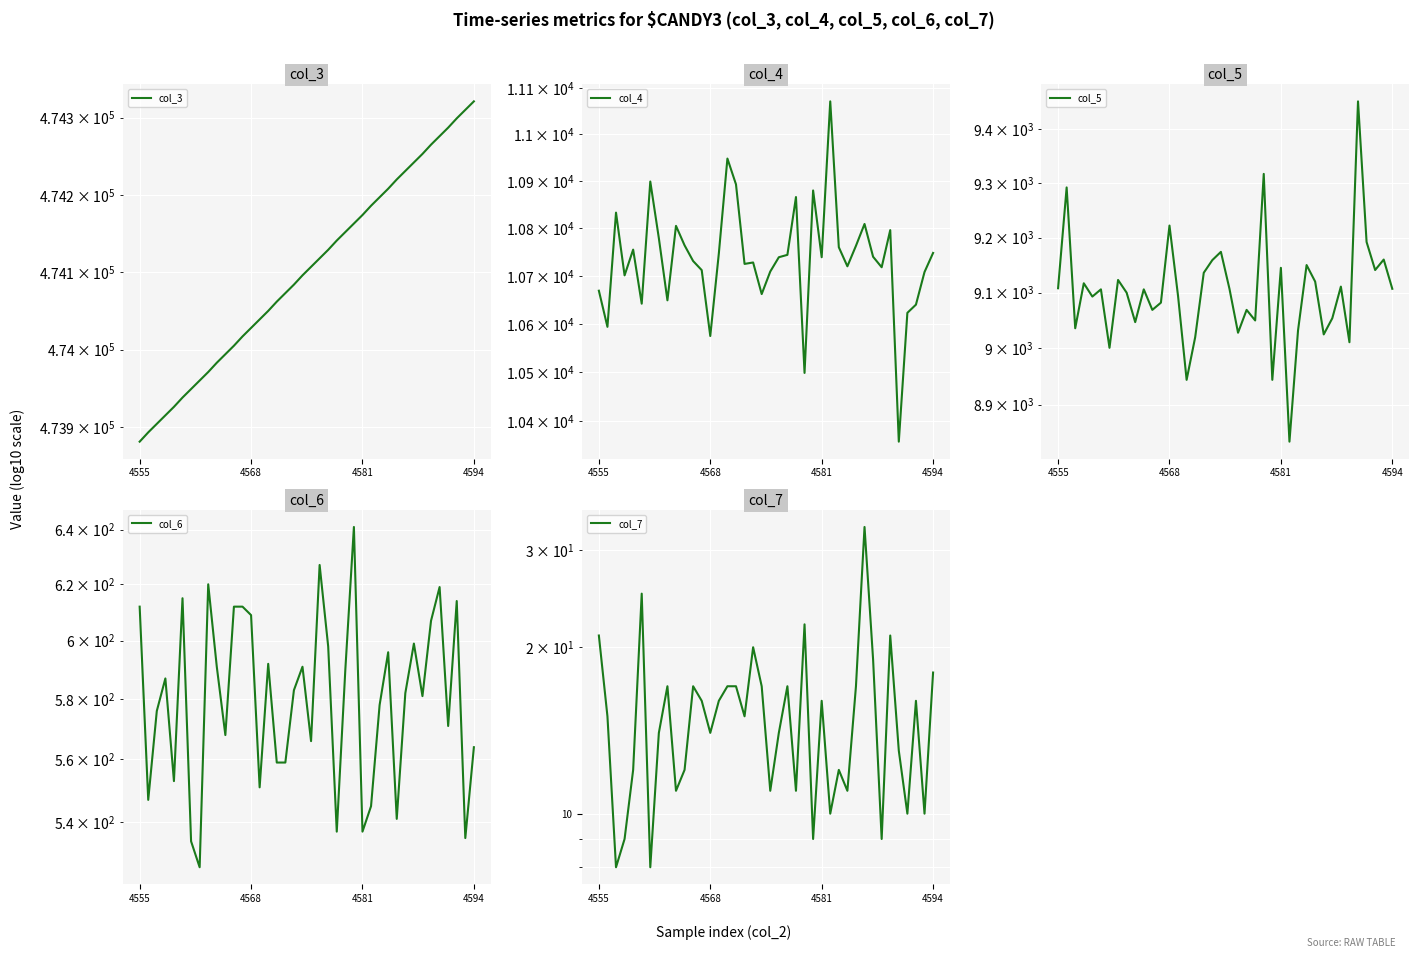

Reading left to right, list all the values displayed in this chart.

col_3: 473881	473893	473904	473915	473926	473938	473949	473960	473971	473983	473994	474005	474017	474028	474039	474050	474062	474073	474084	474096	474107	474118	474129	474141	474152	474163	474174	474186	474197	474208	474220	474231	474242	474253	474265	474276	474287	474299	474310	474321
col_4: 10669	10594	10833	10701	10755	10642	10899	10779	10649	10805	10764	10731	10712	10575	10747	10948	10893	10725	10728	10662	10709	10739	10744	10866	10499	10880	10739	11071	10760	10720	10763	10809	10740	10718	10796	10359	10623	10640	10708	10748
col_5: 9108	9292	9036	9117	9093	9106	9001	9123	9100	9047	9106	9069	9082	9222	9094	8944	9020	9136	9159	9174	9107	9028	9069	9050	9317	8944	9145	8835	9032	9150	9120	9025	9054	9111	9011	9452	9192	9141	9160	9107
col_6: 612	547	576	587	553	615	534	526	620	591	568	612	612	609	551	592	559	559	583	591	566	627	598	537	590	641	537	545	578	596	541	582	599	581	607	619	571	614	535	564
col_7: 21	15	8	9	12	25	8	14	17	11	12	17	16	14	16	17	17	15	20	17	11	14	17	11	22	9	16	10	12	11	17	33	19	9	21	13	10	16	10	18